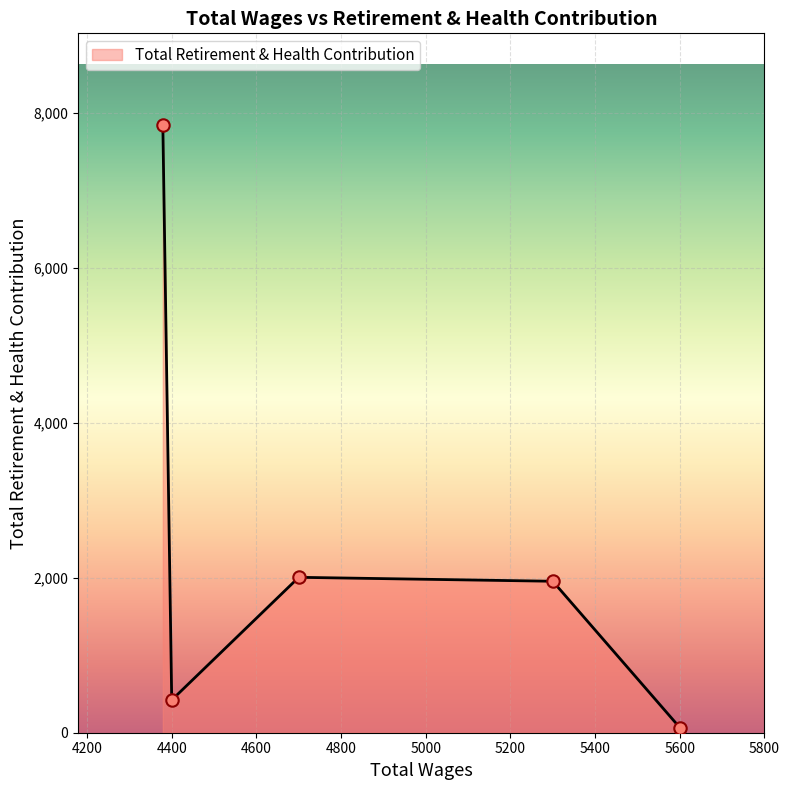

How many interior local peaks (higher than both neighbors) does the data have?

1